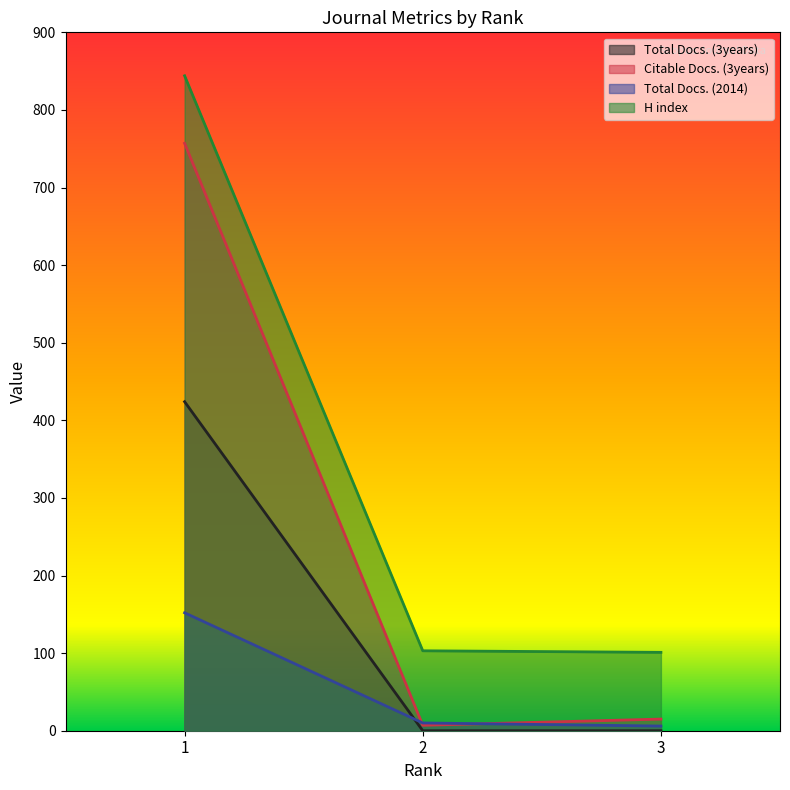

What is the value of the Citable Docs. (3years) point at the 2nd from the left?

7